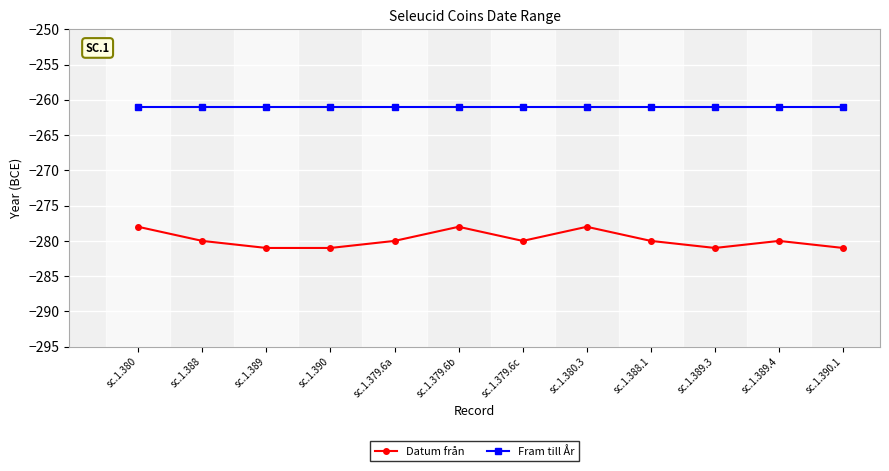

What is the average value of the Datum från series?

-280